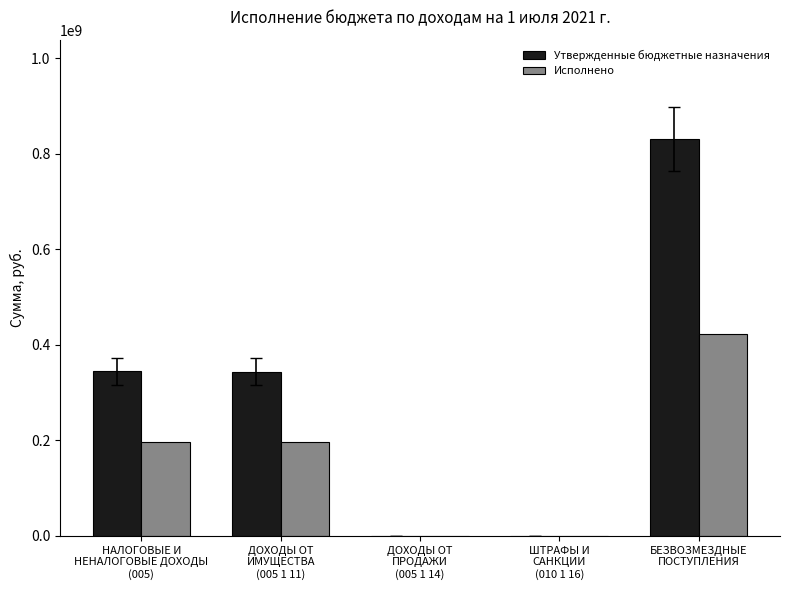

What are all the series names shown in the legend?

Утвержденные бюджетные назначения, Исполнено